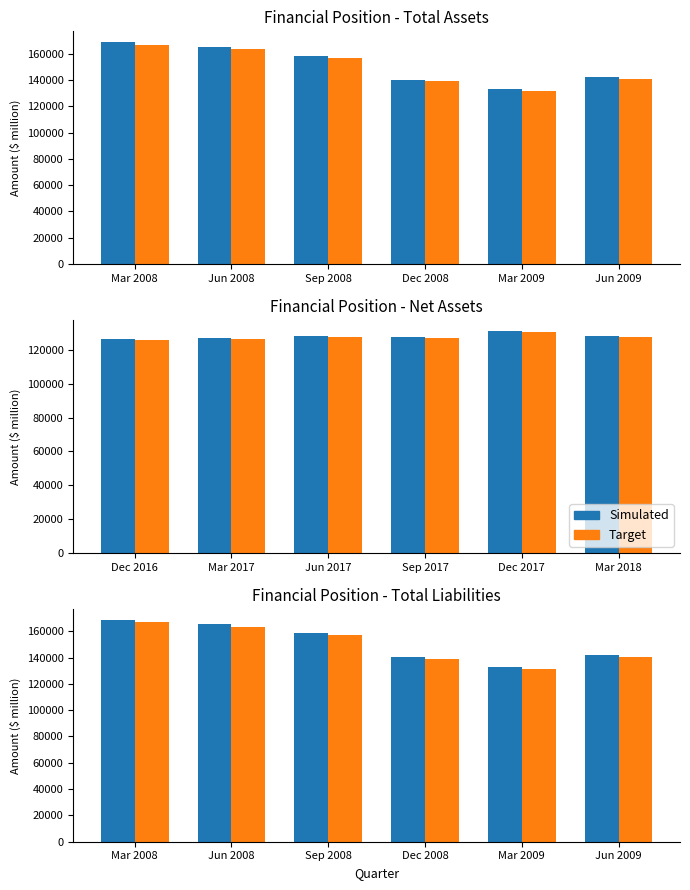

The Target series shows 174996.1 at Mar 2009. True or false?

False